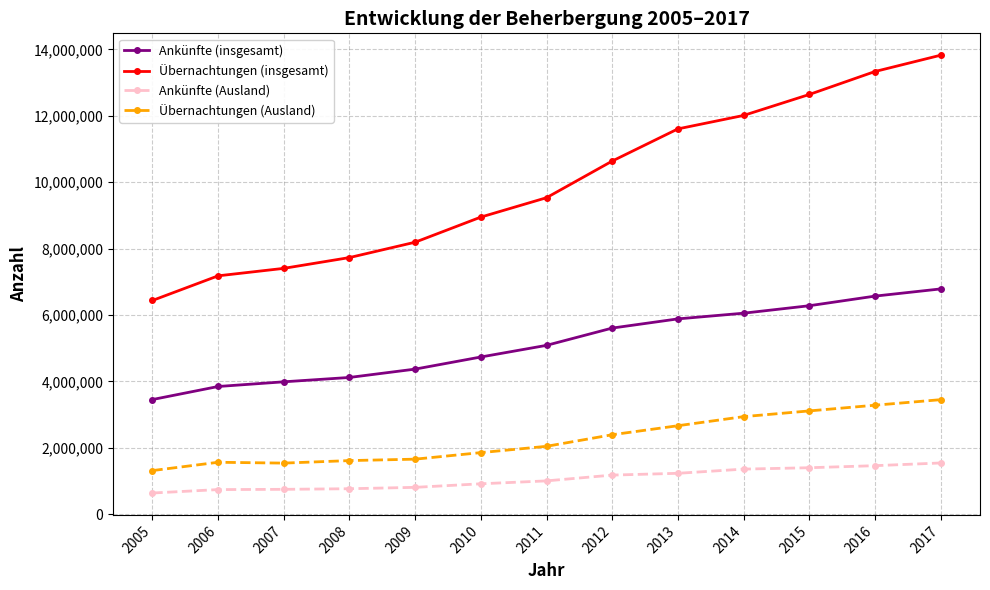

What is the maximum value for Ankünfte (Ausland)?

1540195